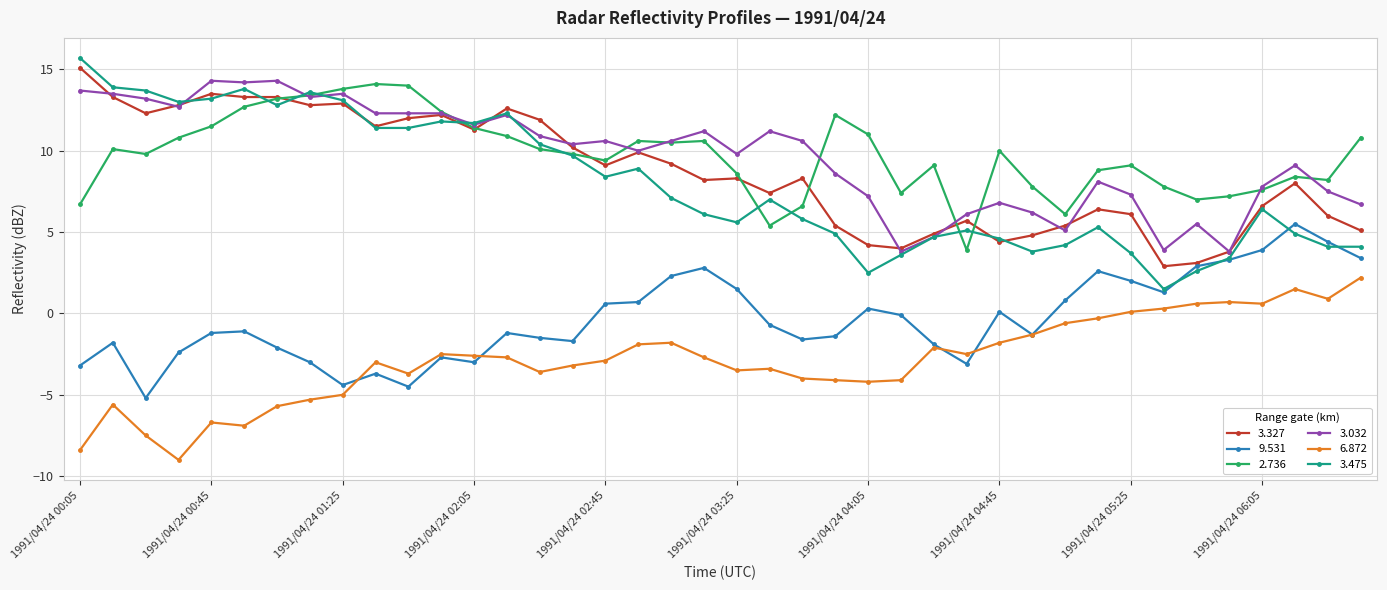

What is the maximum value shown in the chart?

15.7